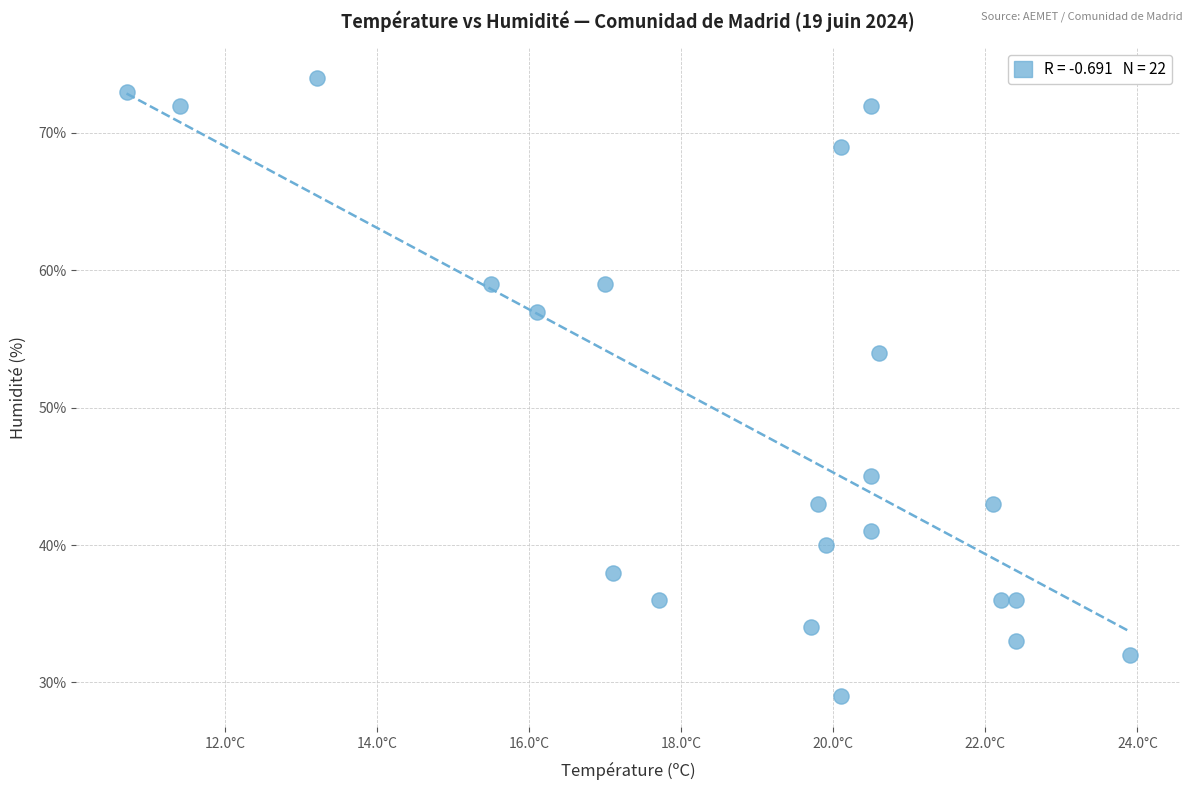

What Y value in the scatter plot is closest to 51?

54